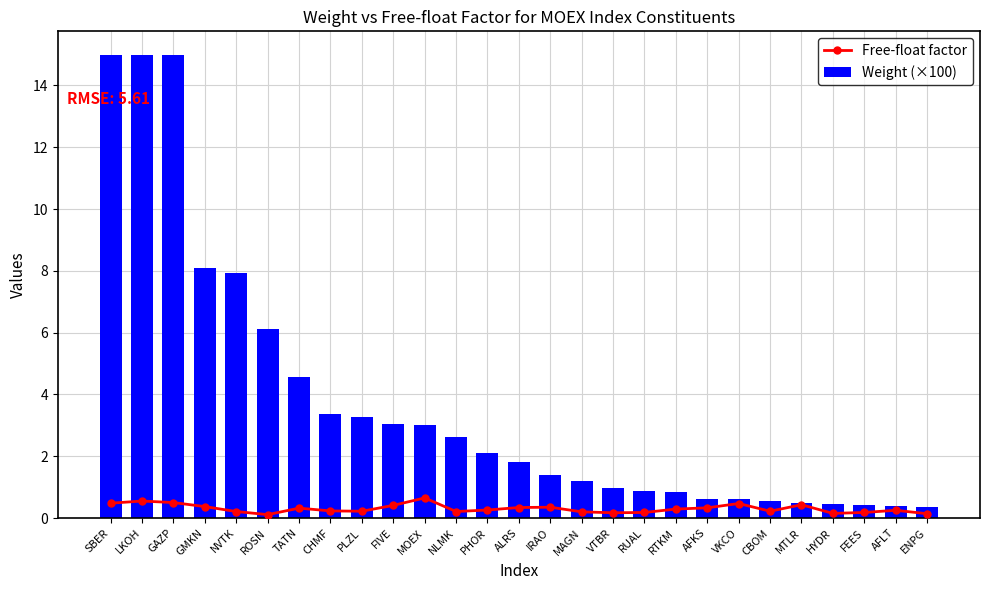

At which label does Free-float factor reach its peak?

MOEX